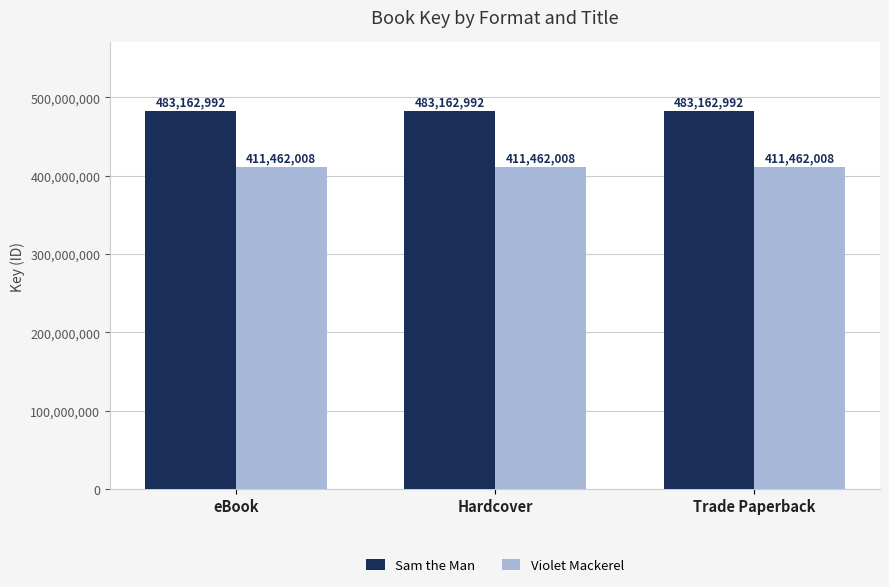

Does the chart contain any negative values?

No